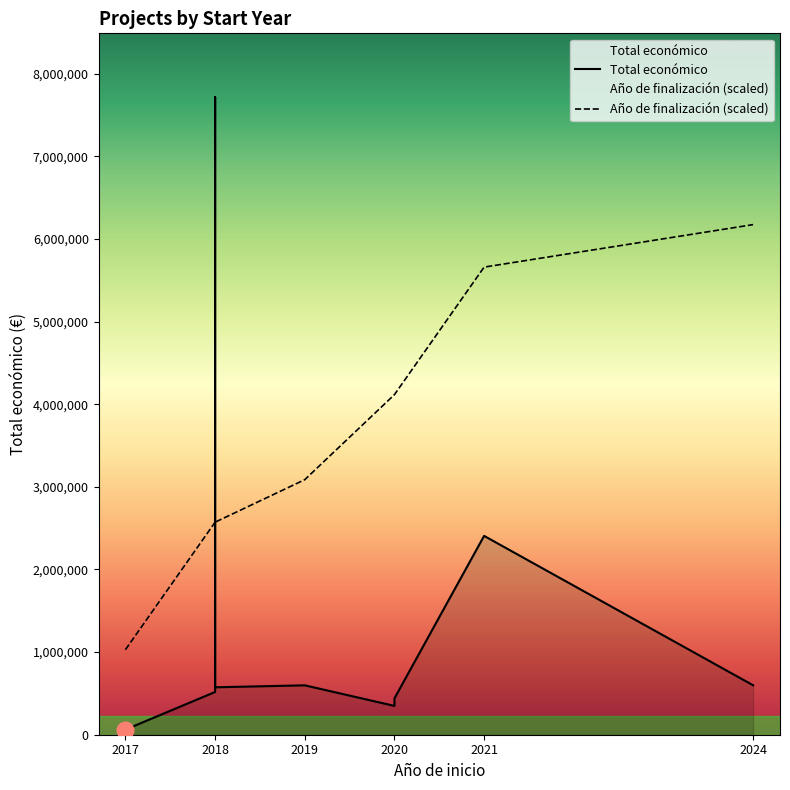

What is the value of the Total económico point at the 1st from the left?

61850.0